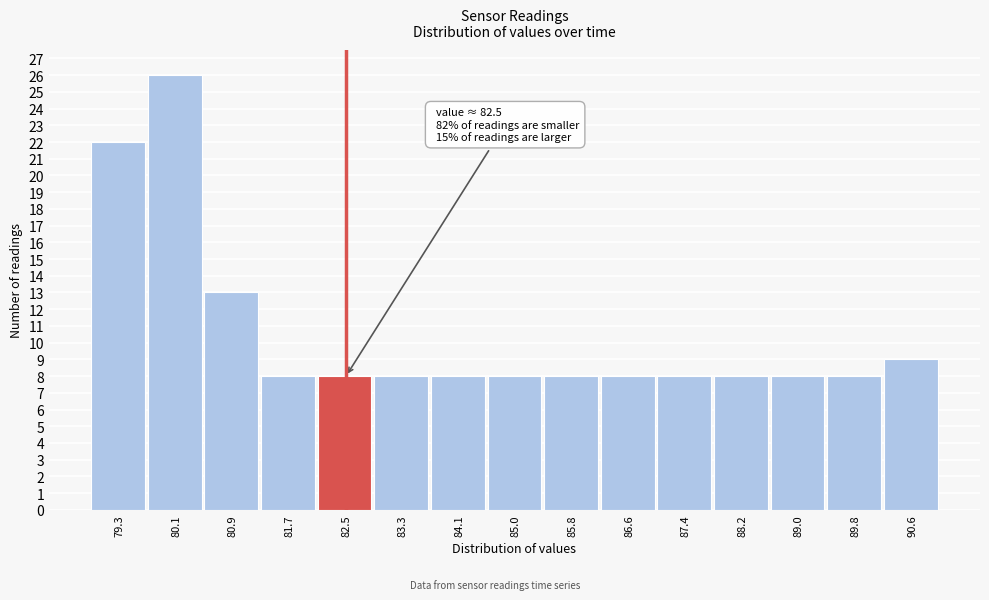

Which range on the x-axis has the tallest bar?

79.7 to 80.5